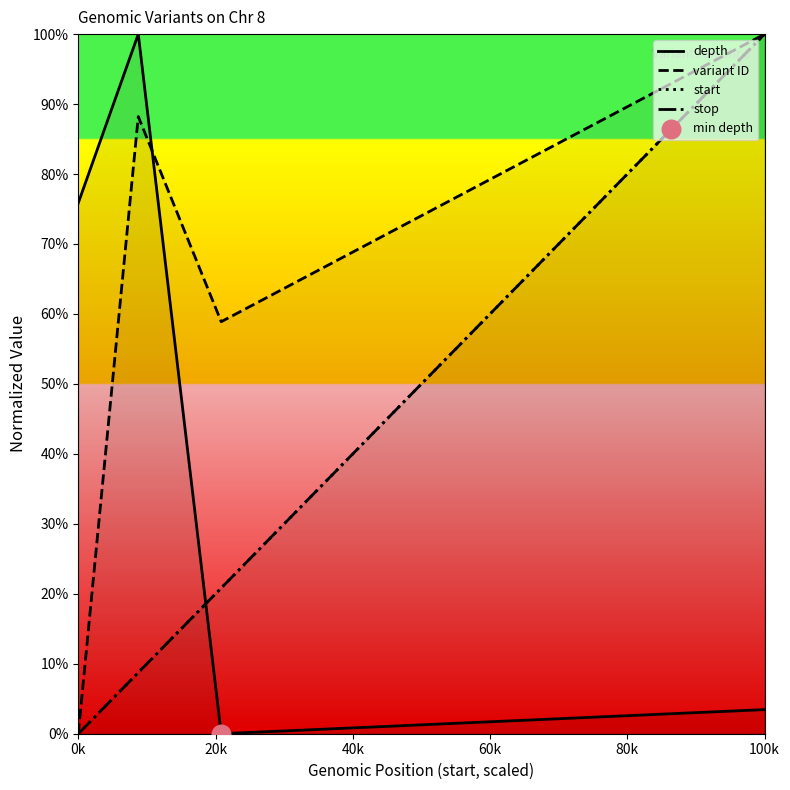

Which series contains the highest Y value?

depth